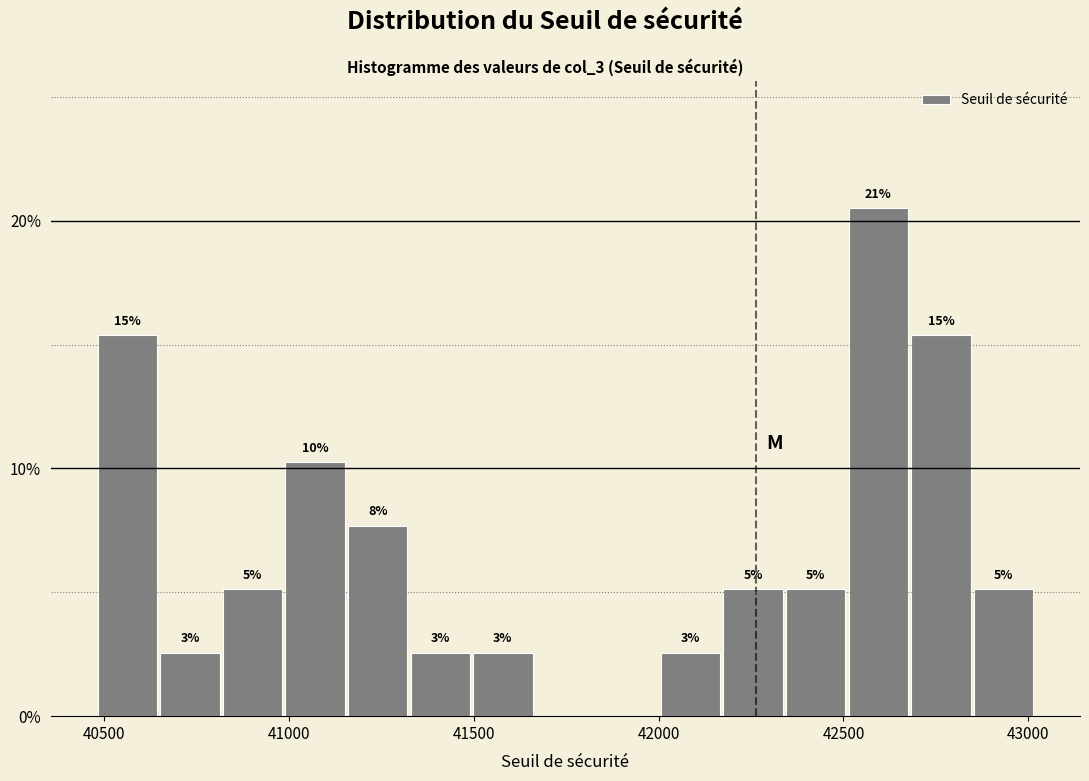

Around what value on the x-axis is the tallest bar? Give the approximate position of its centre, as read against the axis.

42600